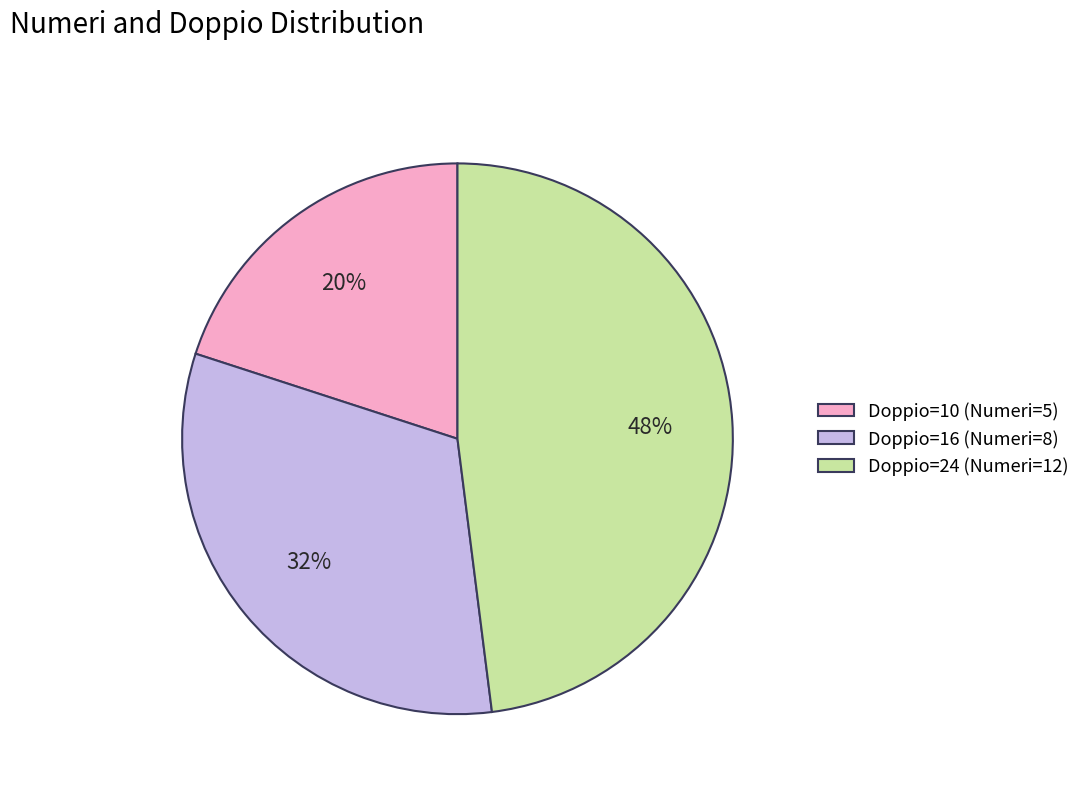

To the nearest percent, what portion does Doppio=16 (Numeri=8) represent?

32%